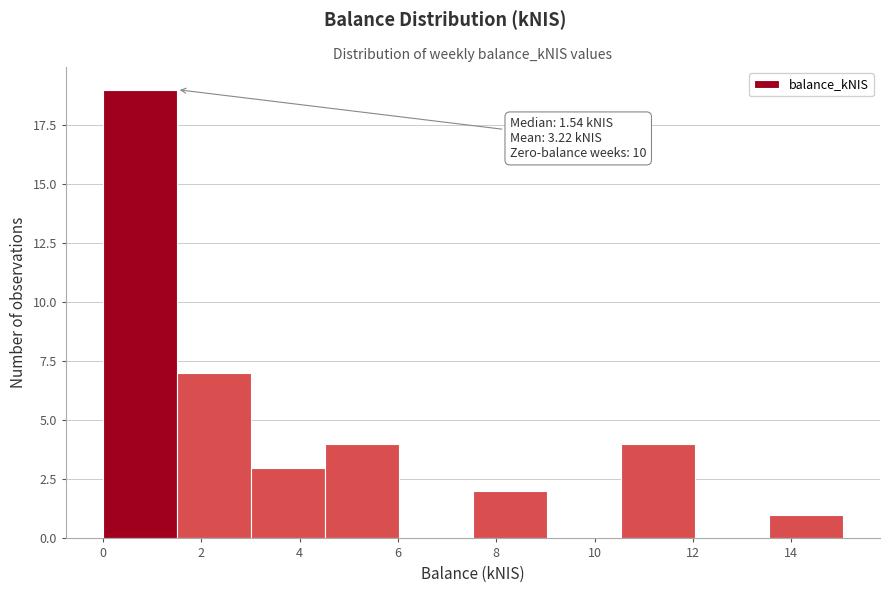

Over which range of the x-axis is the bar tallest?

0.0 to 1.6